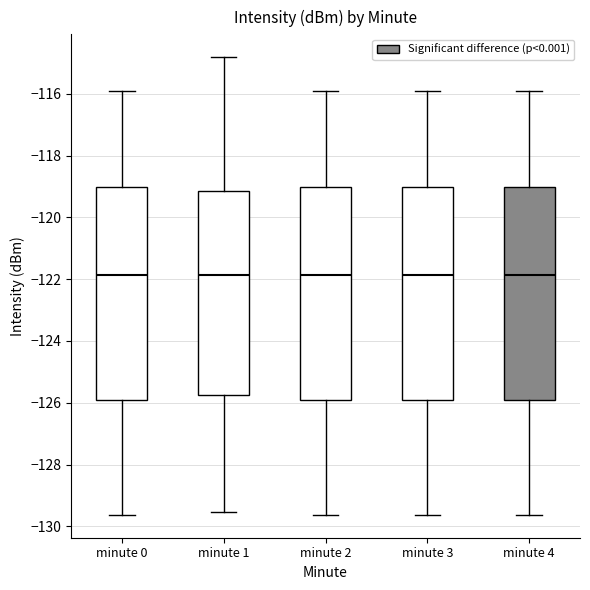

Where does the upper whisker of the box for minute 2 end on the y-axis? The values are not printed on the chart, so give them approximately, as read against the axis.

-116.0